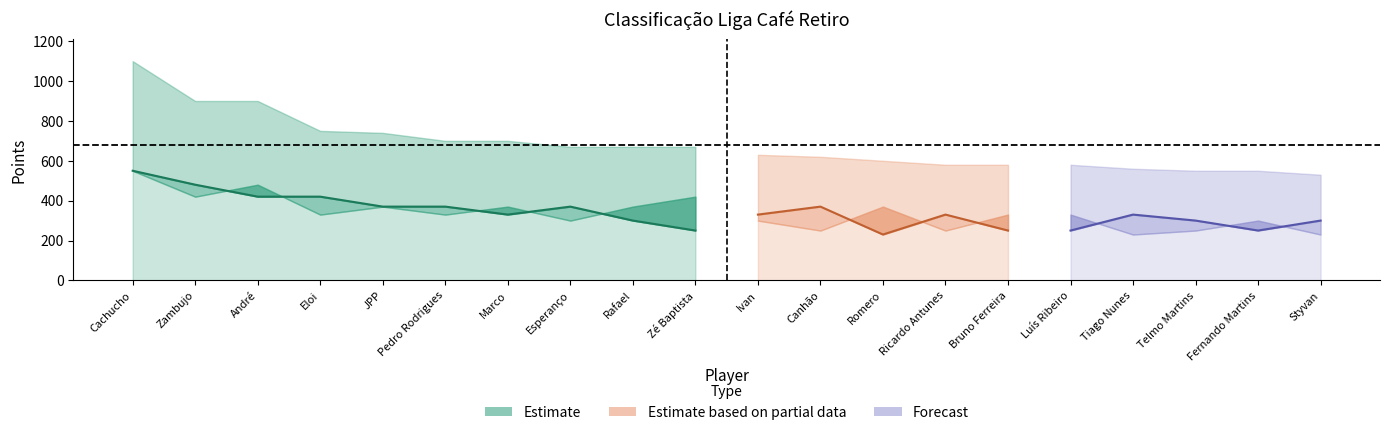

At how many categories does at least one series exceed 1068?

1